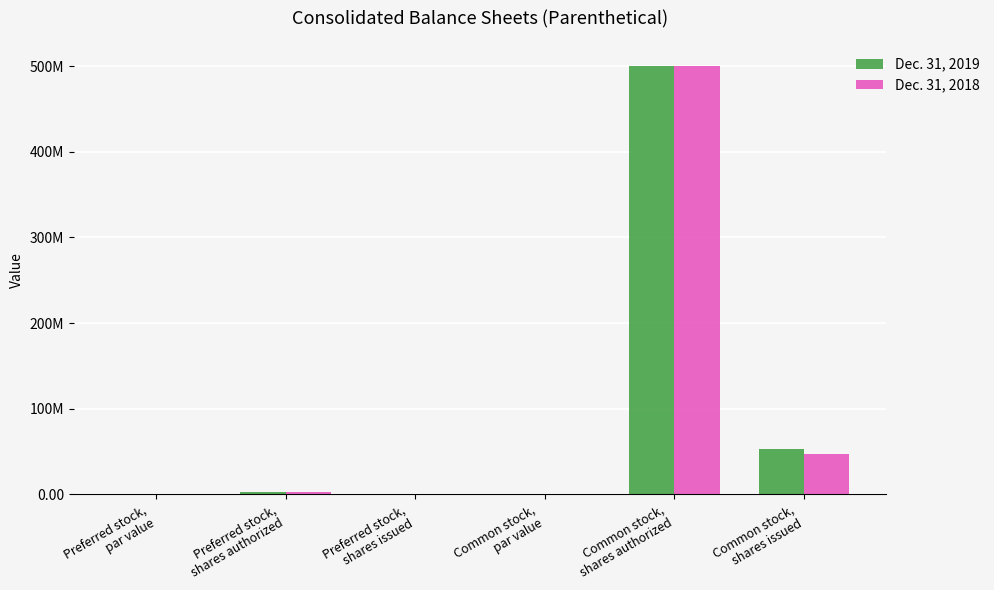

Are the bars grouped side by side (vs. stacked)?

Yes